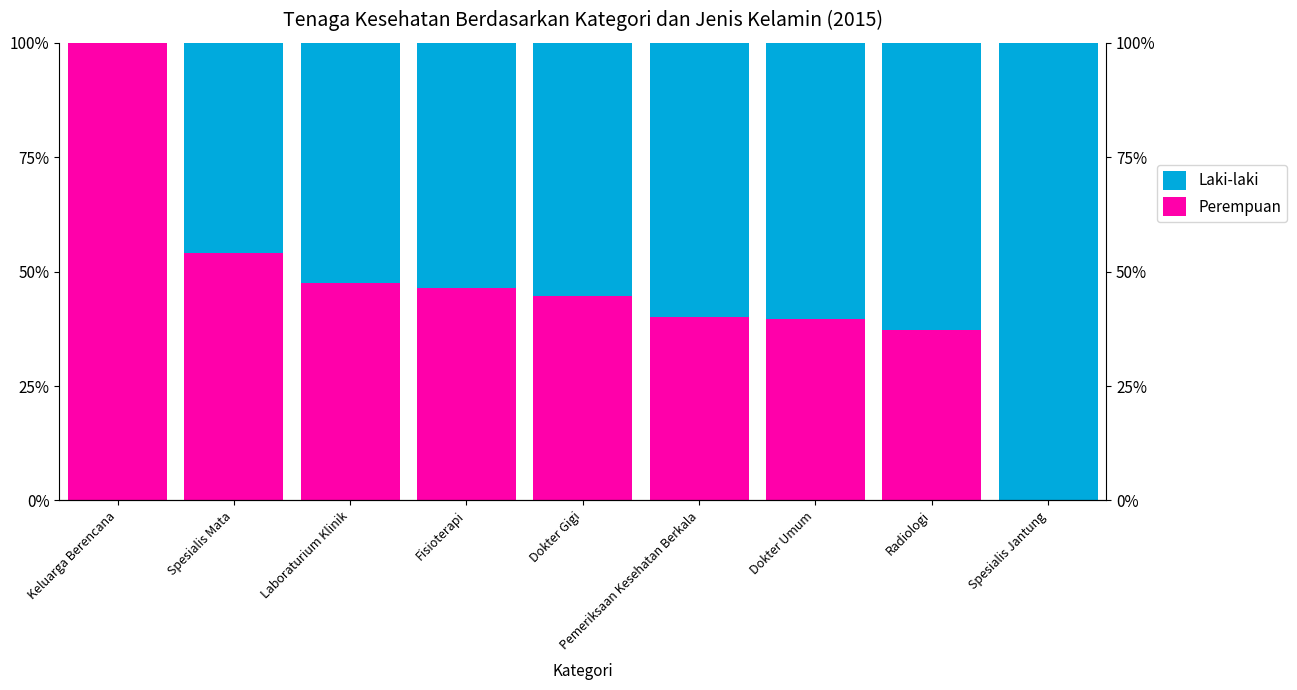

What is the label of the 6th bar from the right?

Fisioterapi